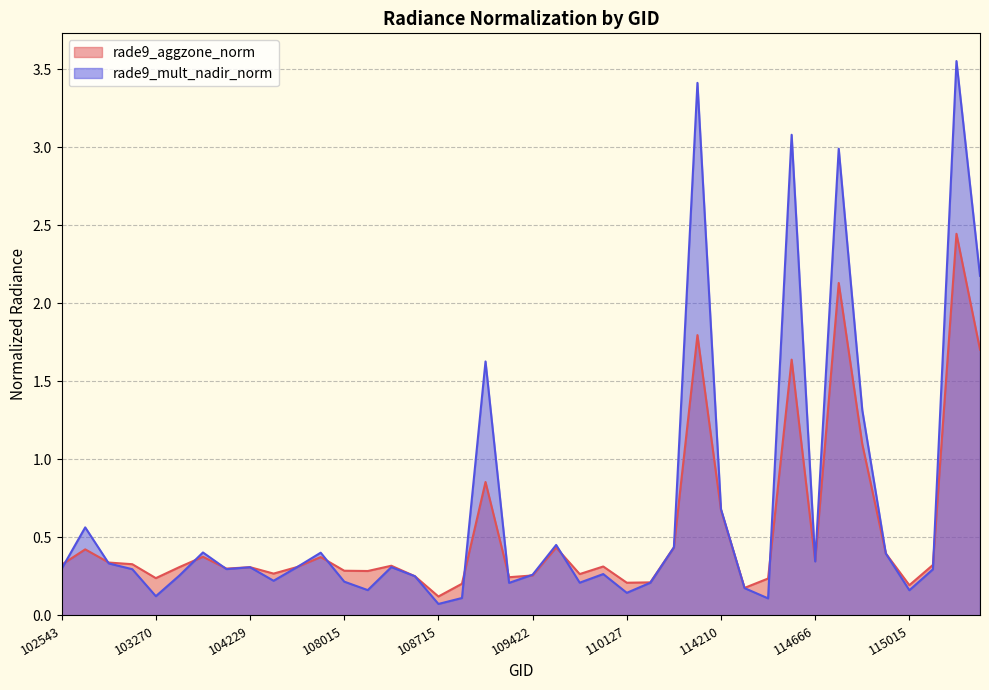

Which label corresponds to the smallest value in the chart?

108715